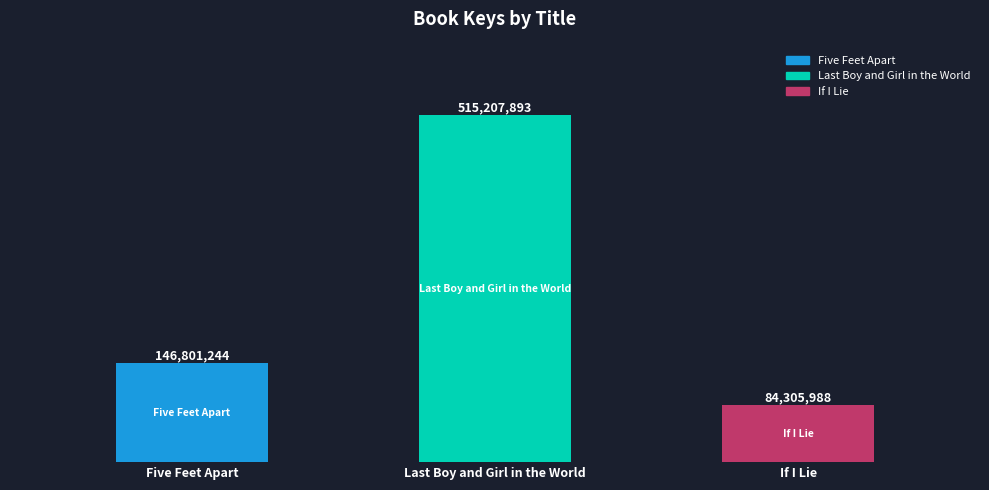

What is the approximate value at Last Boy and Girl in the World?

515207893